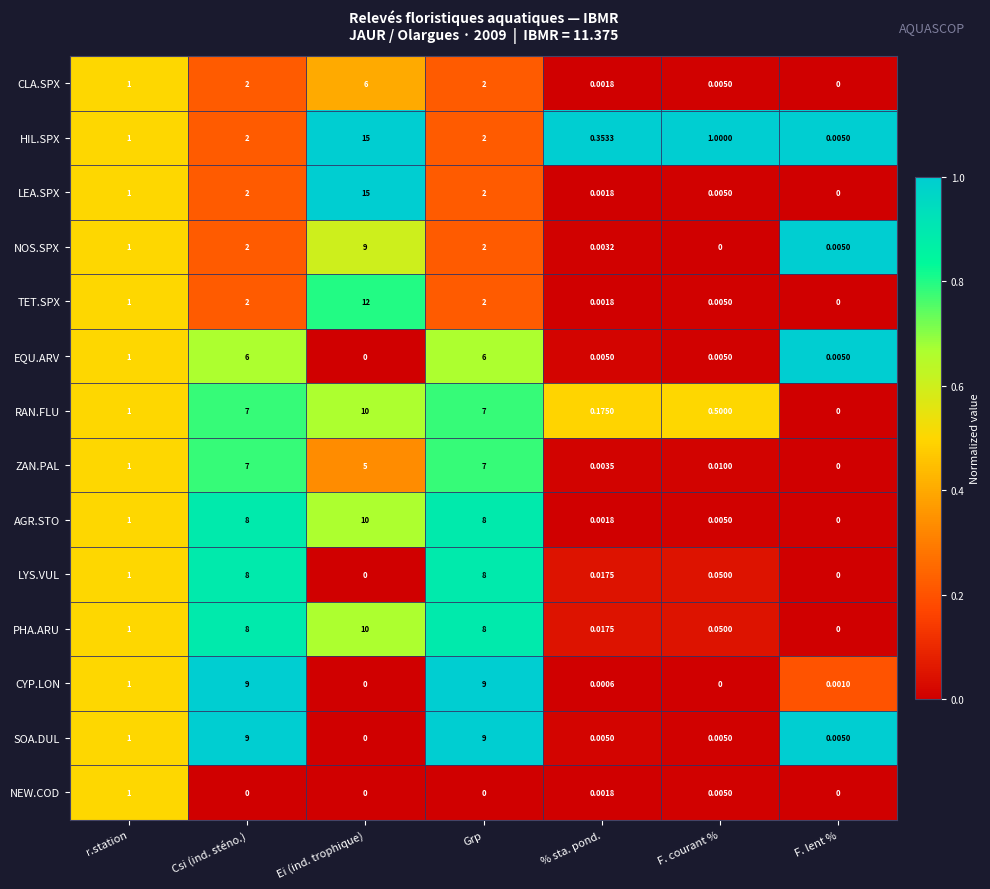

Between Grp and F. courant %, which series saw the biggest shift?

CYP.LON